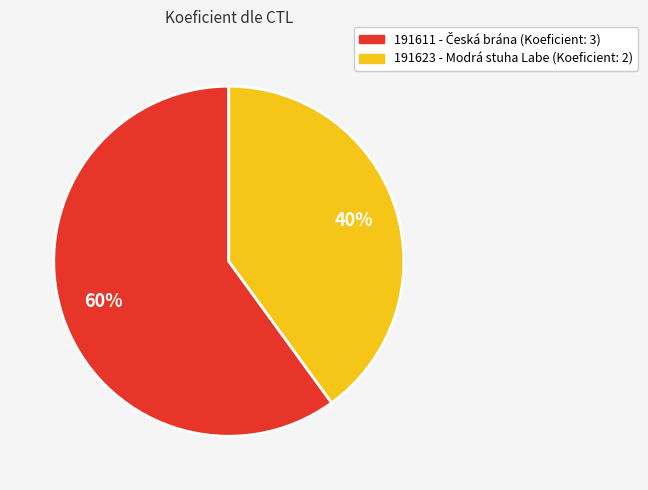

Combined, do 191611 and 191623 account for over 50%?

Yes